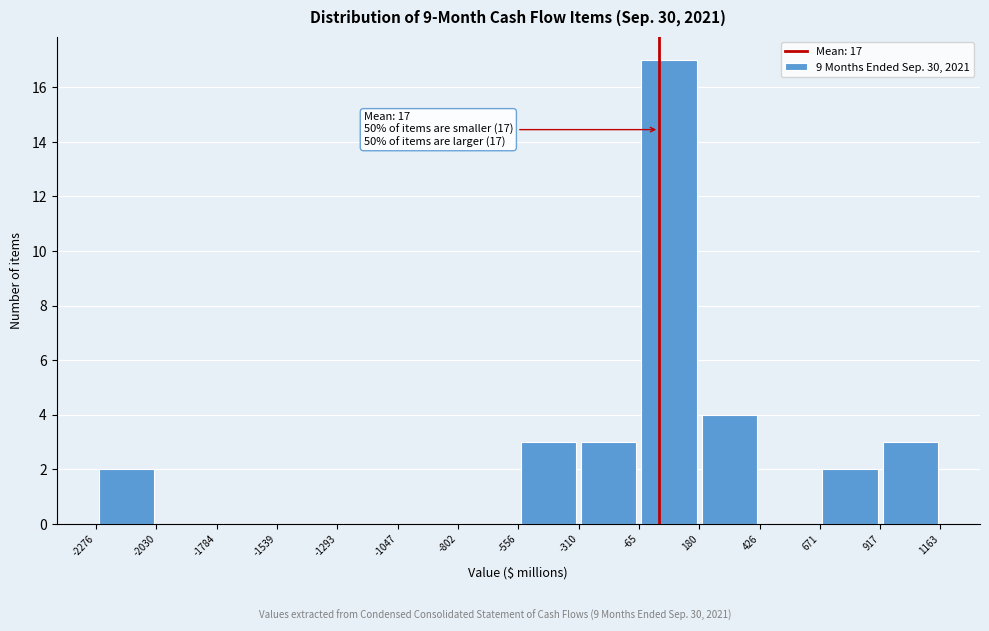

Which range on the x-axis has the tallest bar?

-65 to 180